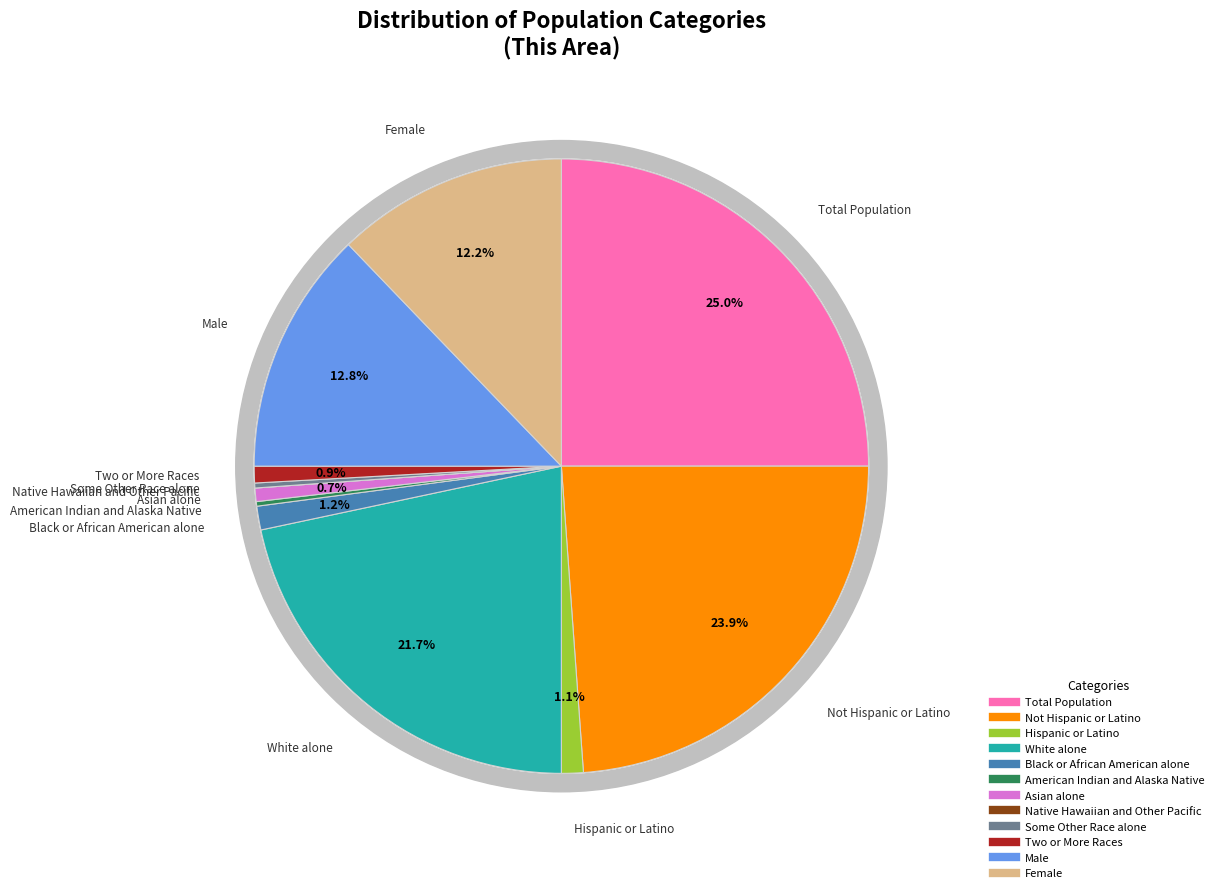

Is it true that Some Other Race alone is 1% of the pie?

False